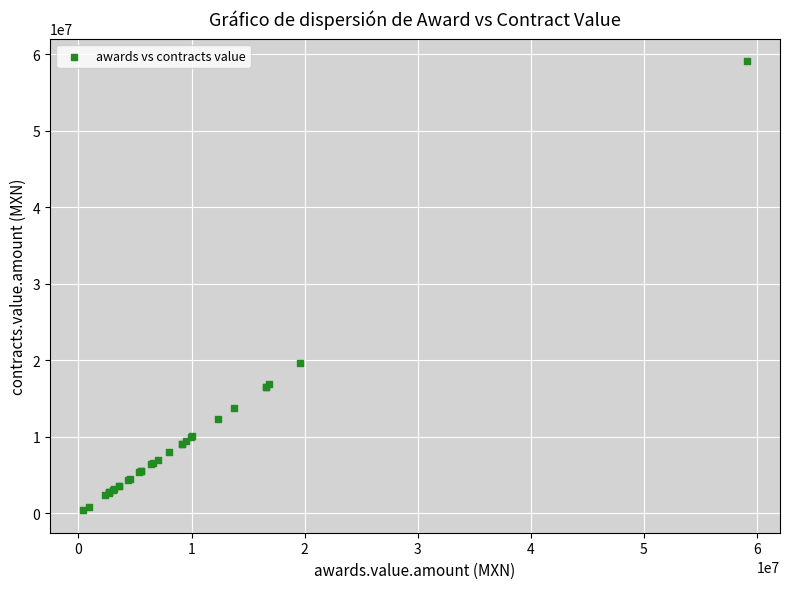

What Y value in the scatter plot is closest to 29758999?

19593824.0